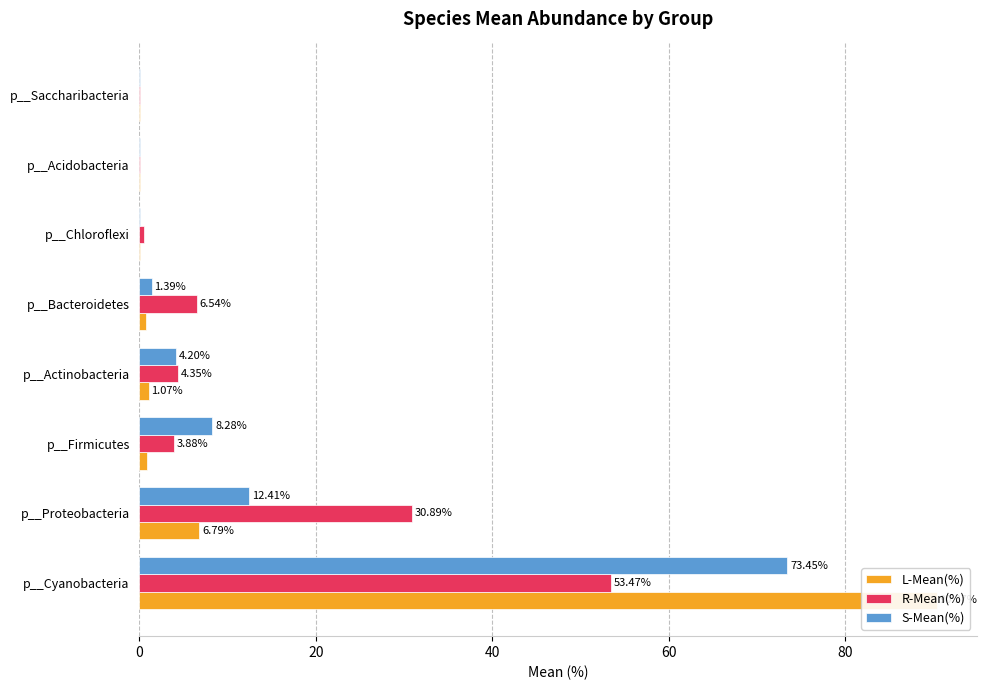

What is the greatest value displayed?

90.4